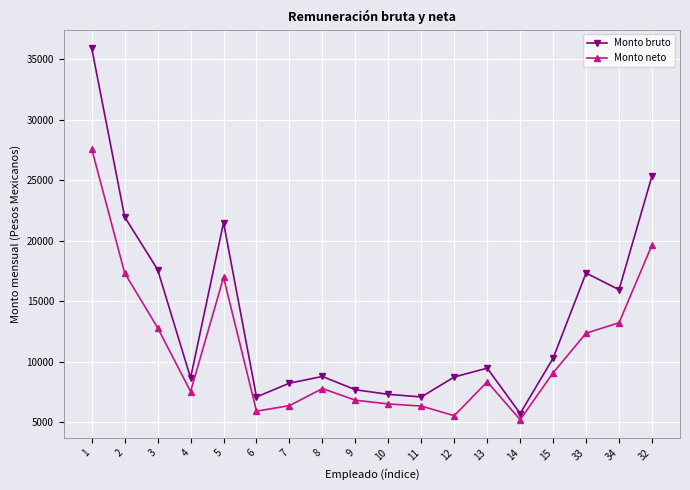

What is the difference between the highest and lowest values at 10?

791.2